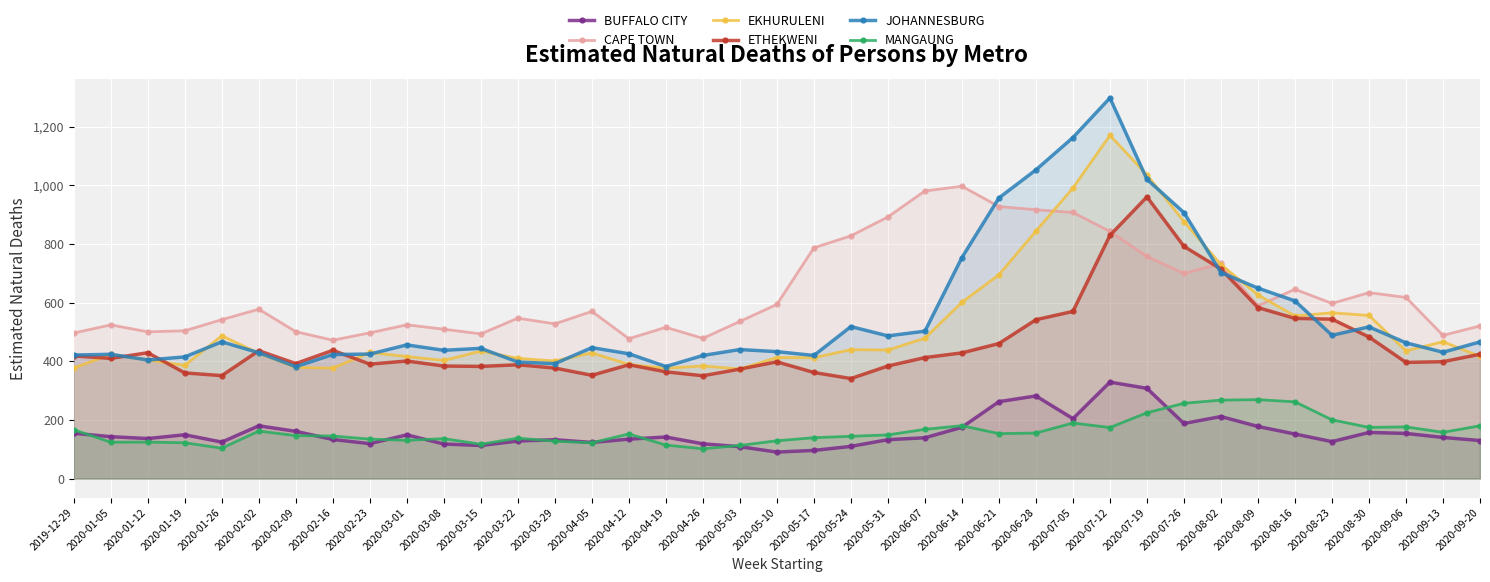

How many lines are shown in the chart?

6